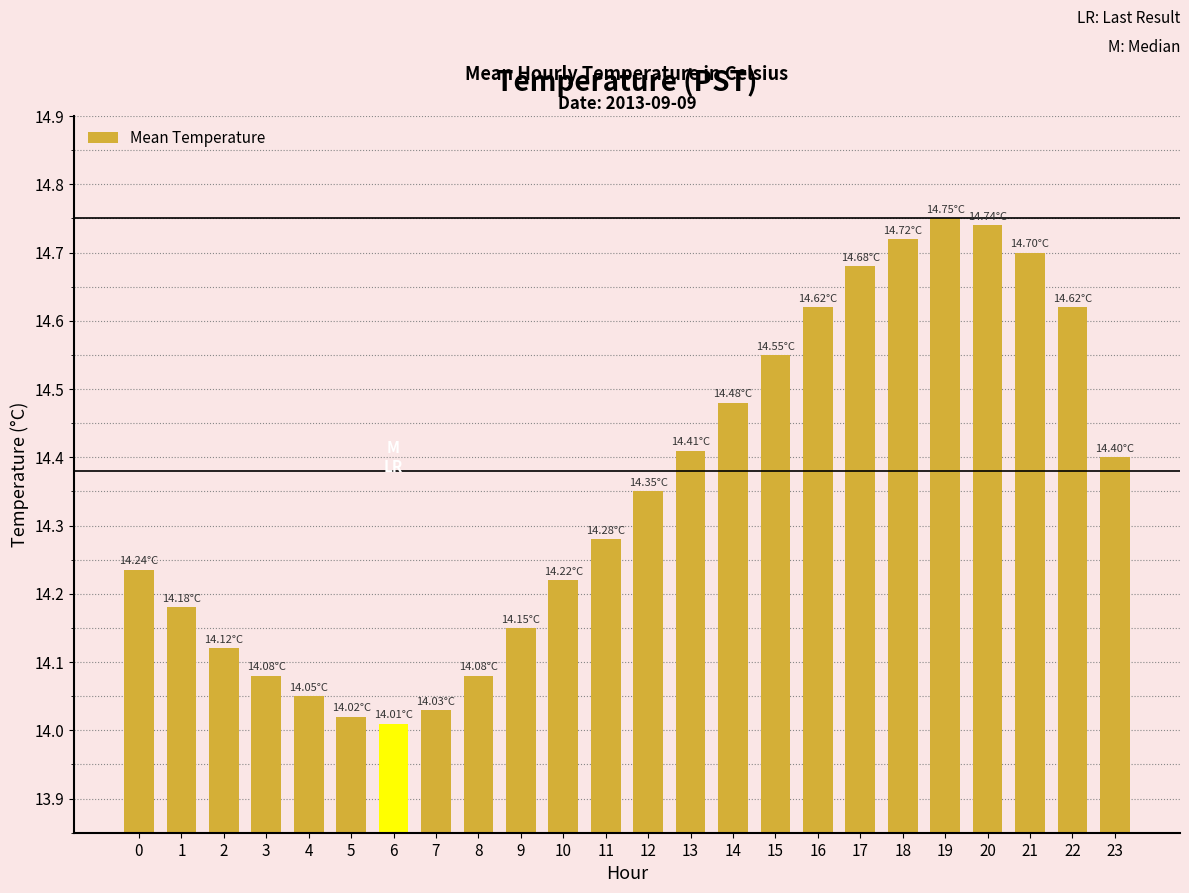

At which category does the chart reach its minimum across all series?

6